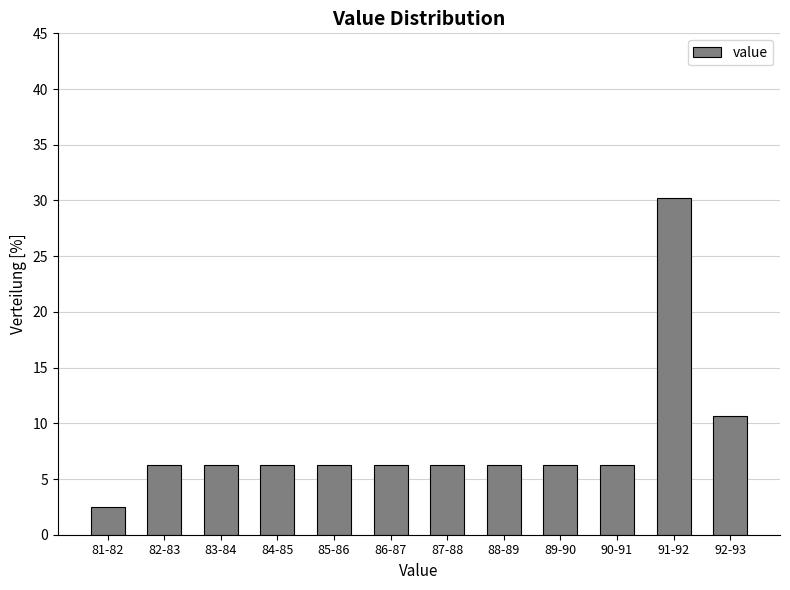

Reading left to right, what are all the values shown in this chart?

81-82=2.5	82-83=6.3	83-84=6.3	84-85=6.3	85-86=6.3	86-87=6.3	87-88=6.3	88-89=6.3	89-90=6.3	90-91=6.3	91-92=30.2	92-93=10.7